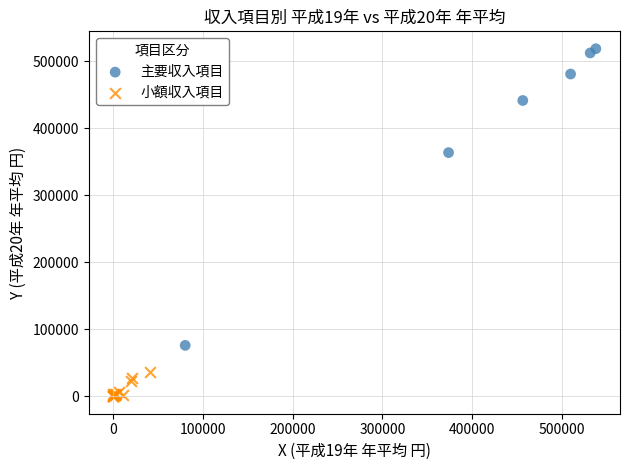

Which series contains the lowest Y value?

小額収入項目